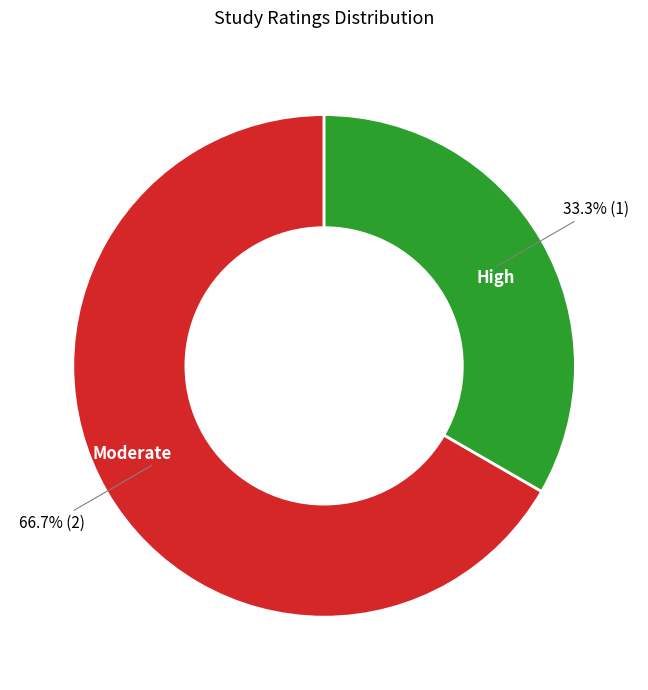

Is there a majority slice in this chart?

Yes